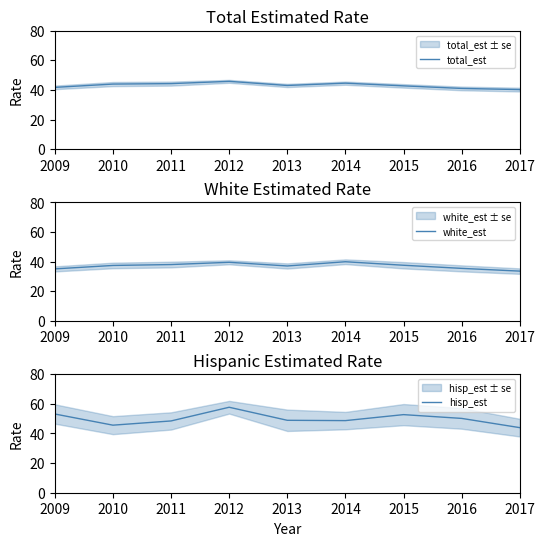

List the series in order of their overall mean, highest first.

hisp_est, total_est, white_est